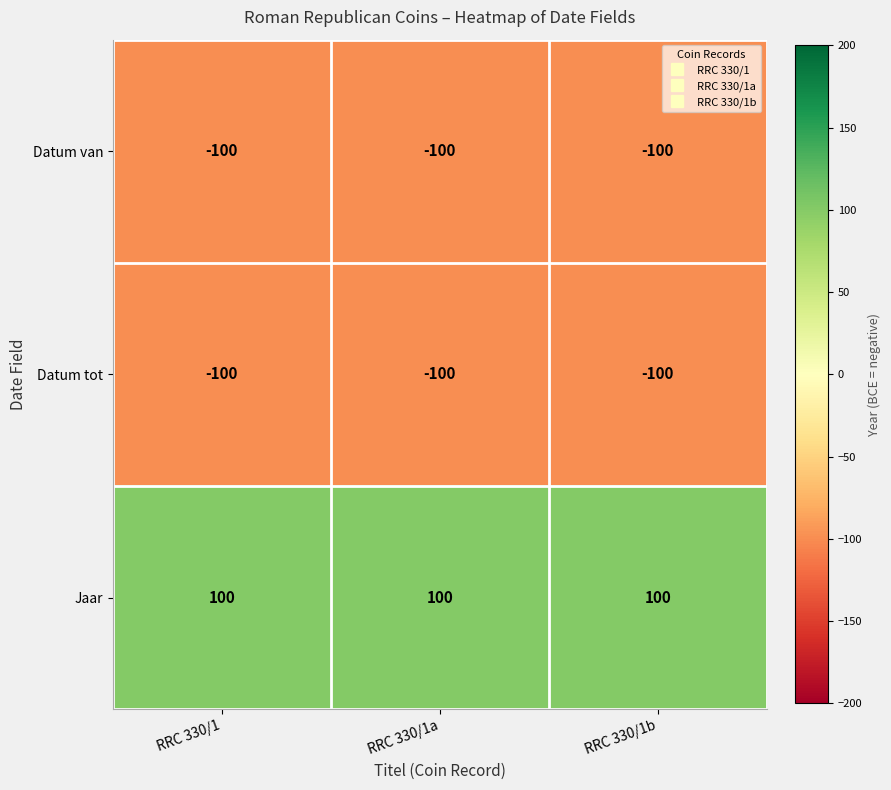

What is the spread (max minus min) of values at RRC 330/1a?

200